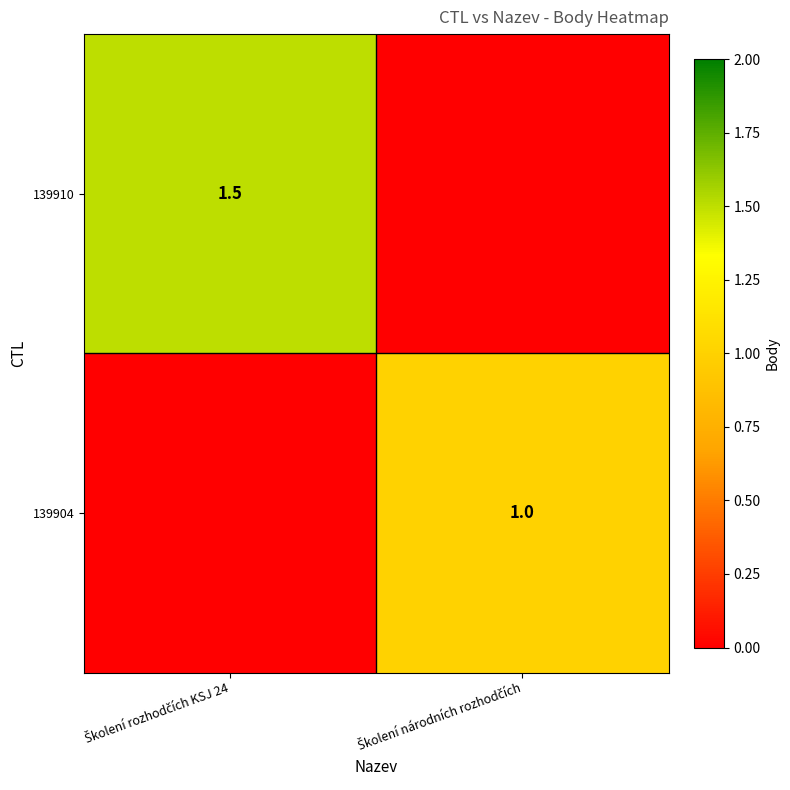

What is the average value of the 139910 series?

0.8